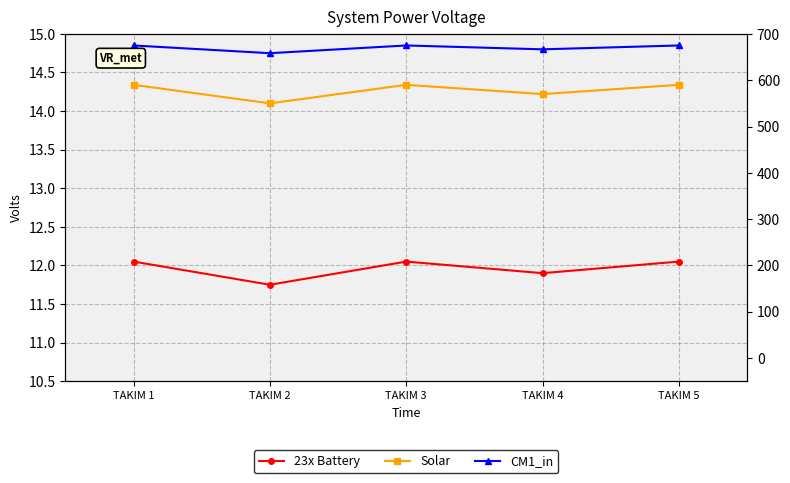

What are all the series names shown in the legend?

23x Battery, Solar, CM1_in